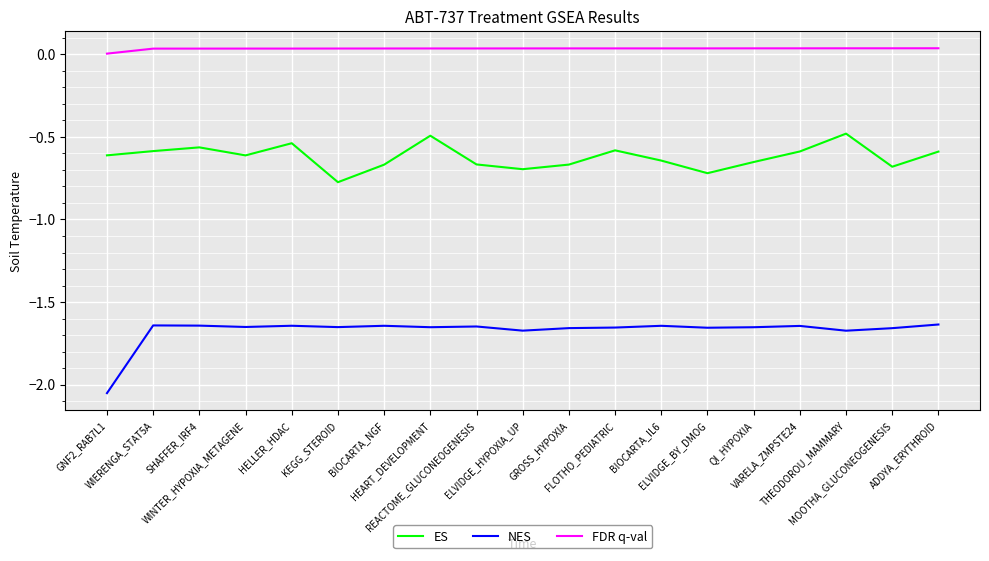

True or false: NES and ES cross at least once.

False